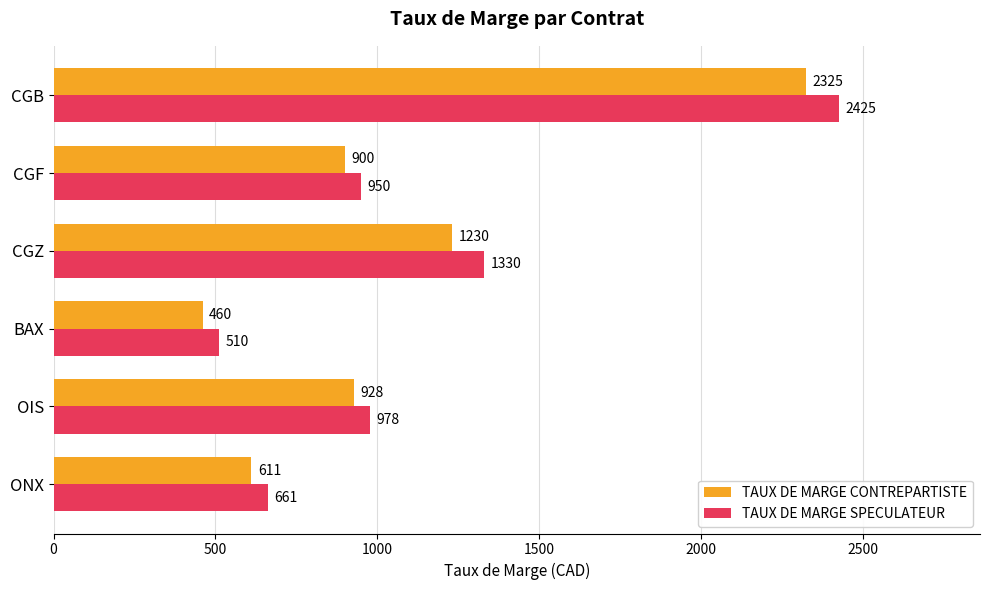

Rank the categories by TAUX DE MARGE SPECULATEUR value from highest to lowest.

CGB, CGZ, OIS, CGF, ONX, BAX